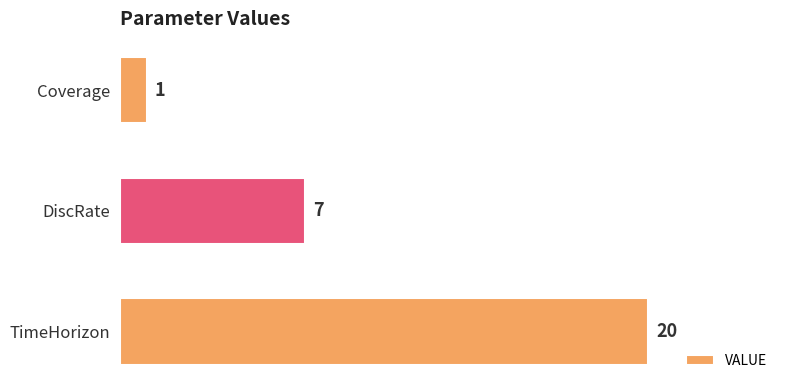

Count the number of data series in this chart.

1